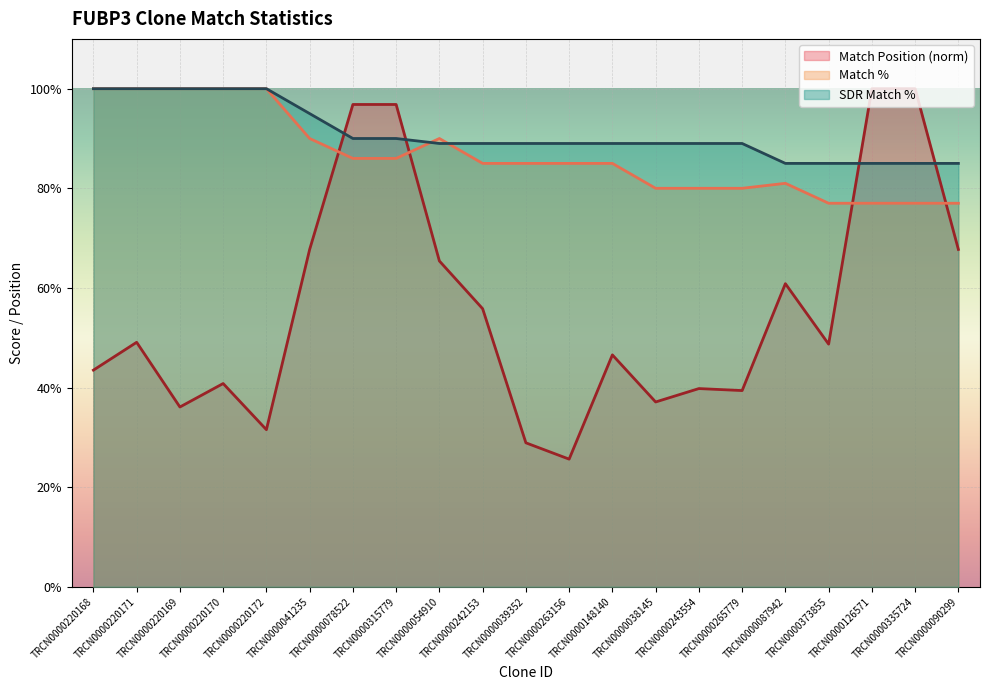

What is the difference between the highest and lowest values at TRCN0000090299?

17.3